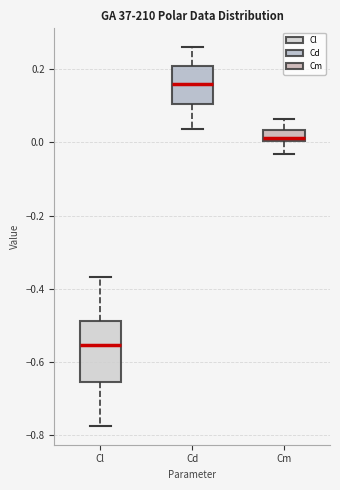

Reading left to right, transcribe this box plot: for each box, give where its median line is, the range the box spans, and where its two whiskers end, as read against the y-axis. The values are not printed on the chart, so give them approximately, as read against the axis.

Cl: median -0.56, box -0.66 to -0.48, whiskers -0.78 to -0.36
Cd: median 0.16, box 0.10 to 0.20, whiskers 0.04 to 0.26
Cm: median 0.02, box 0.00 to 0.04, whiskers -0.04 to 0.06